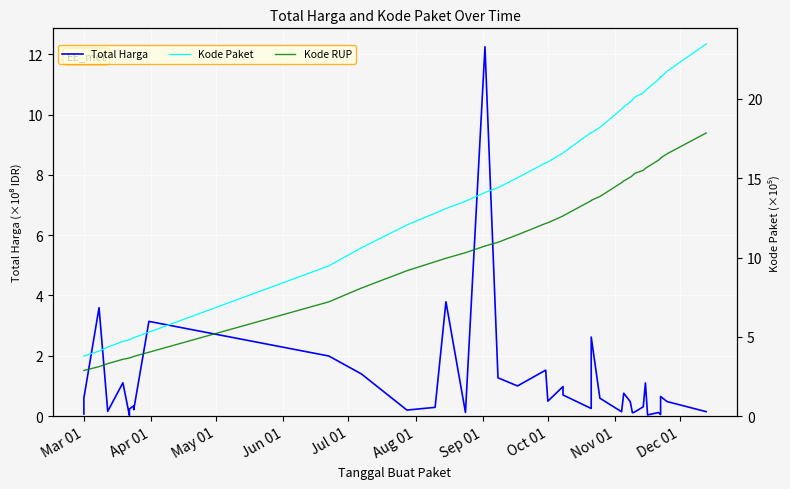

Which series has the largest total across all categories?

Kode Paket